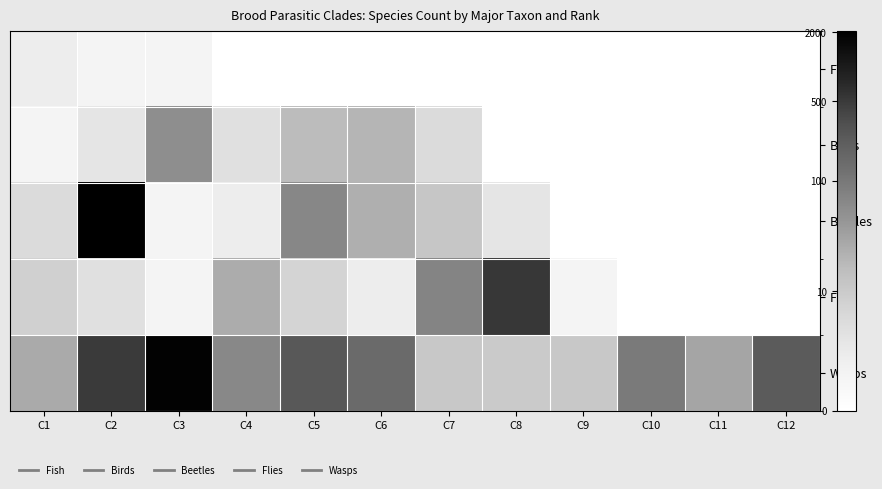

Which series has the widest spread of values?

Beetles